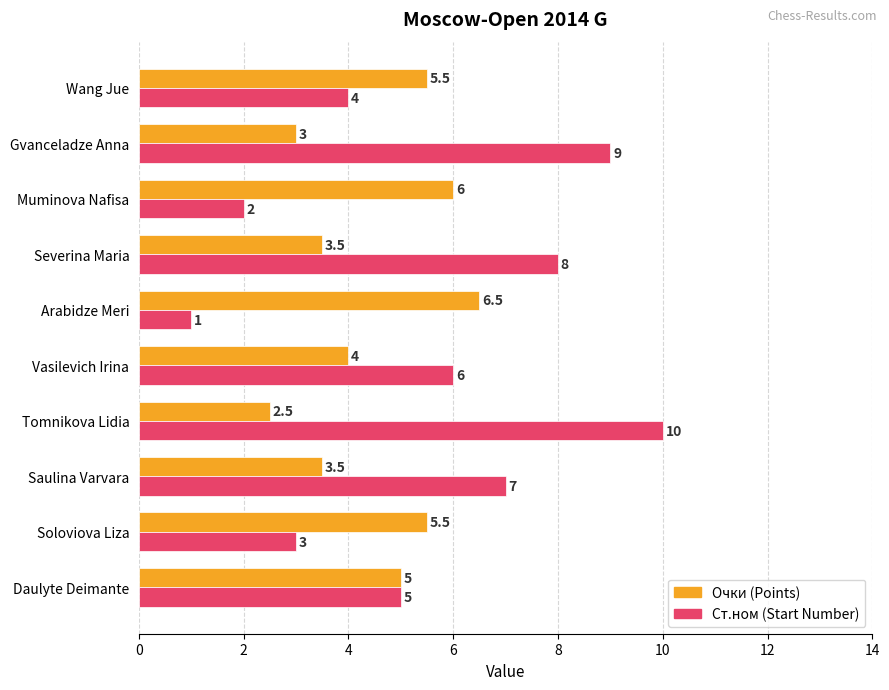

At which category is the sum across all series the highest?

Tomnikova Lidia